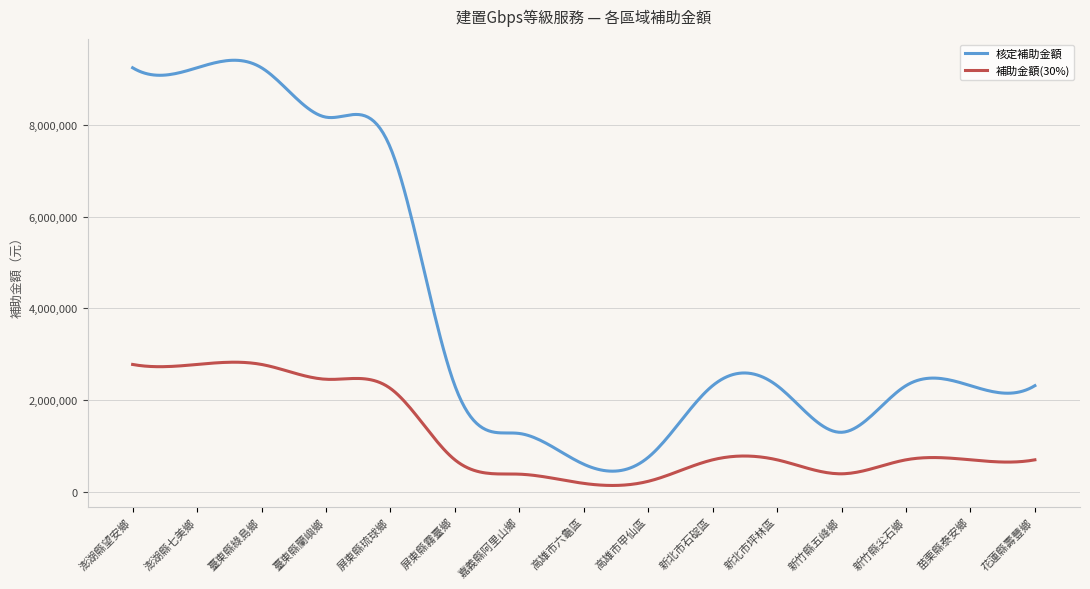

What is the difference between the maximum and minimum values in the 核定補助金額 series?

8963311.3